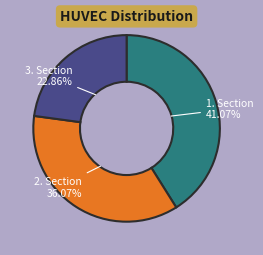

Does any single category account for the majority?

No